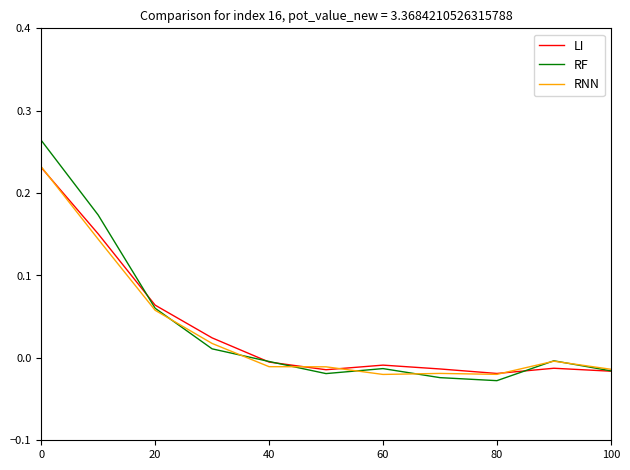

Is this an area chart (filled region under the line)?

No